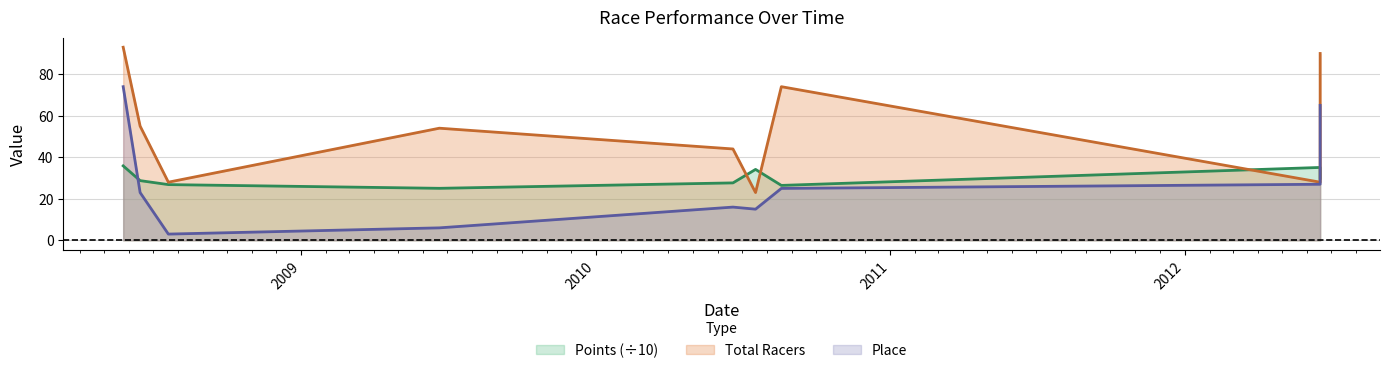

What is the value of the Points (÷10) line point at the 2nd from the left?

28.8